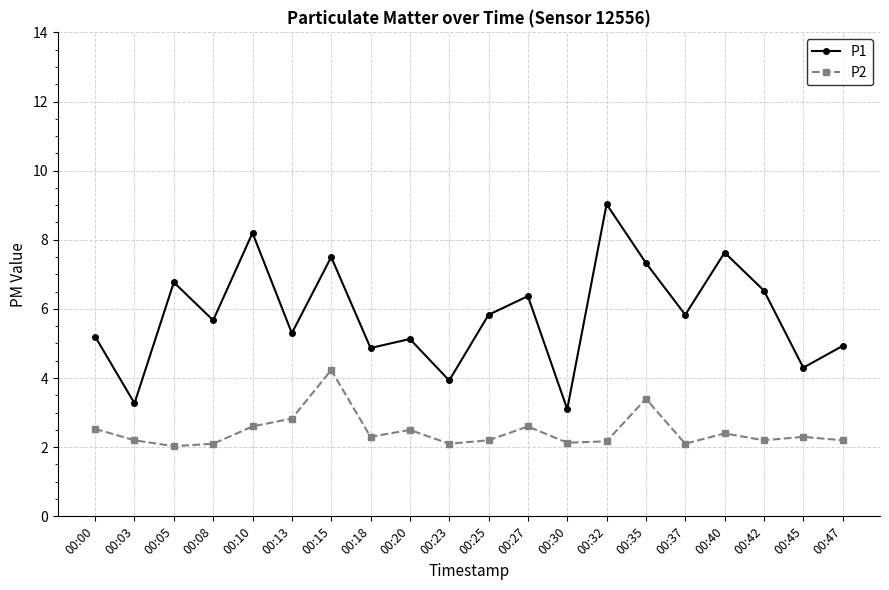

True or false: P1 has a value of 2.0 at 00:30.

False